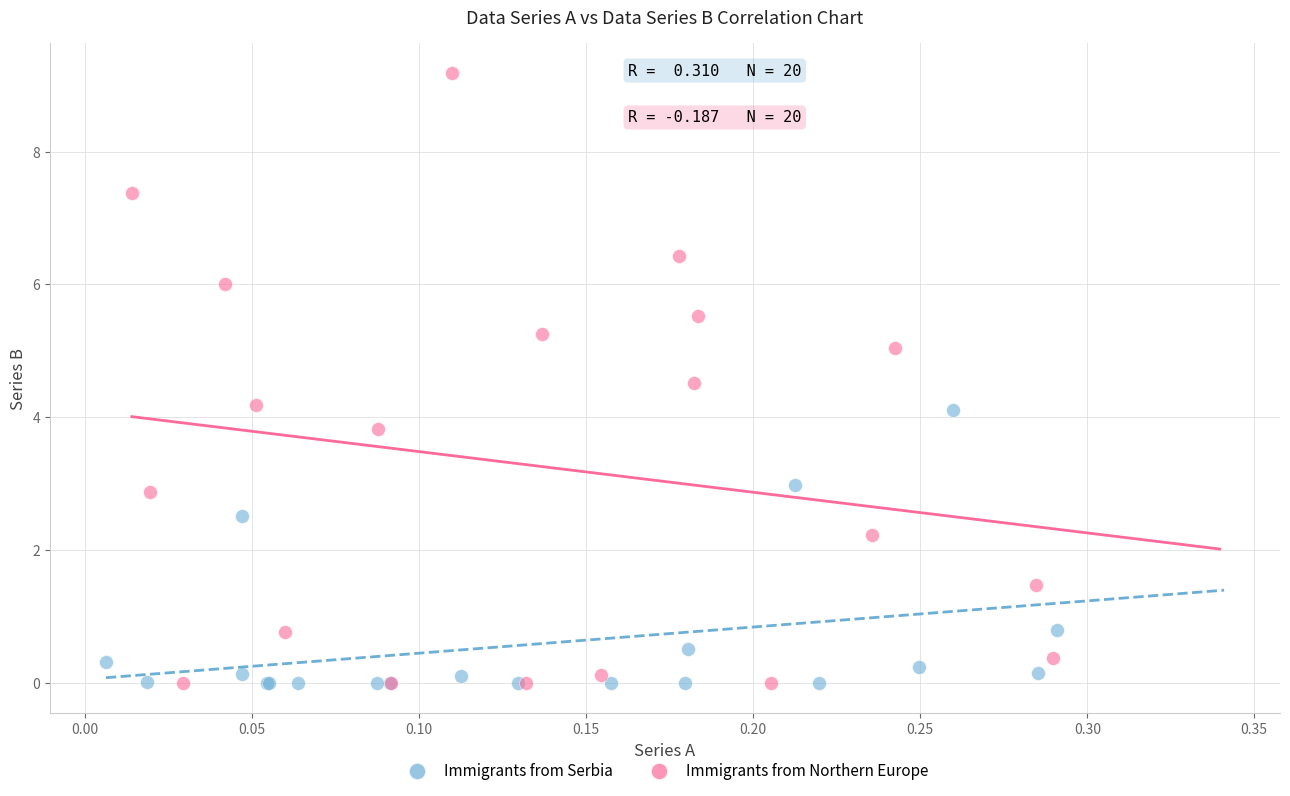

Which series has the widest spread of Y values?

Immigrants from Northern Europe